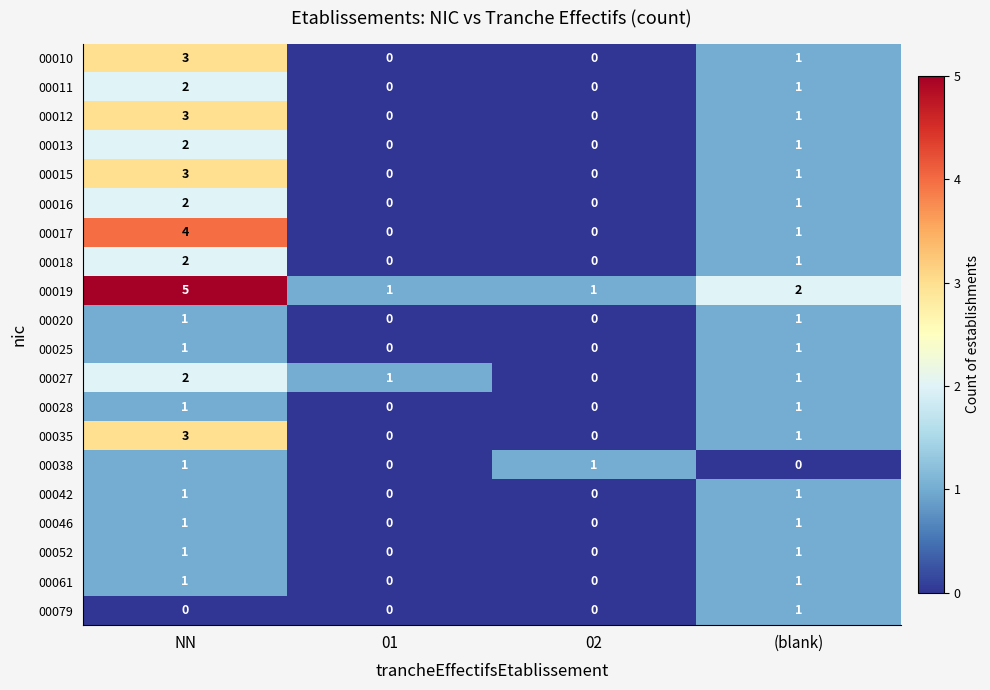

What is the maximum value shown in the chart?

5